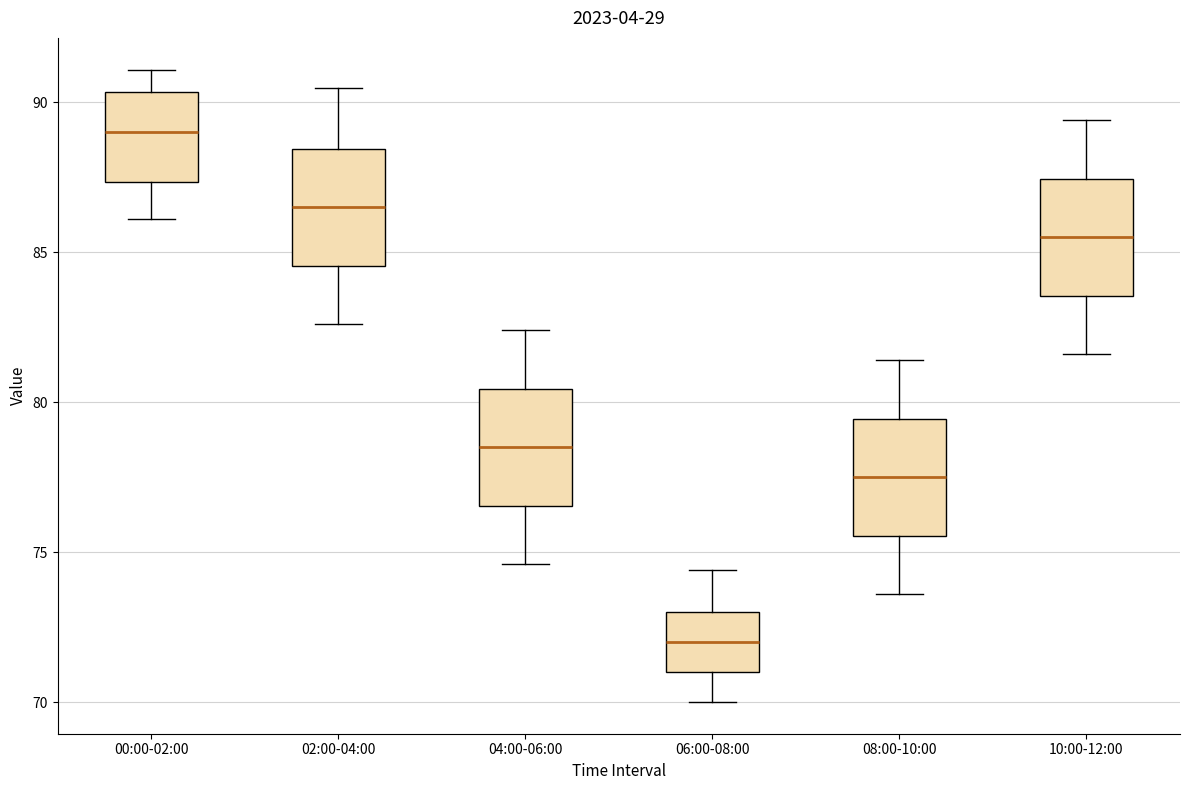

Which box has the highest median line?

00:00-02:00